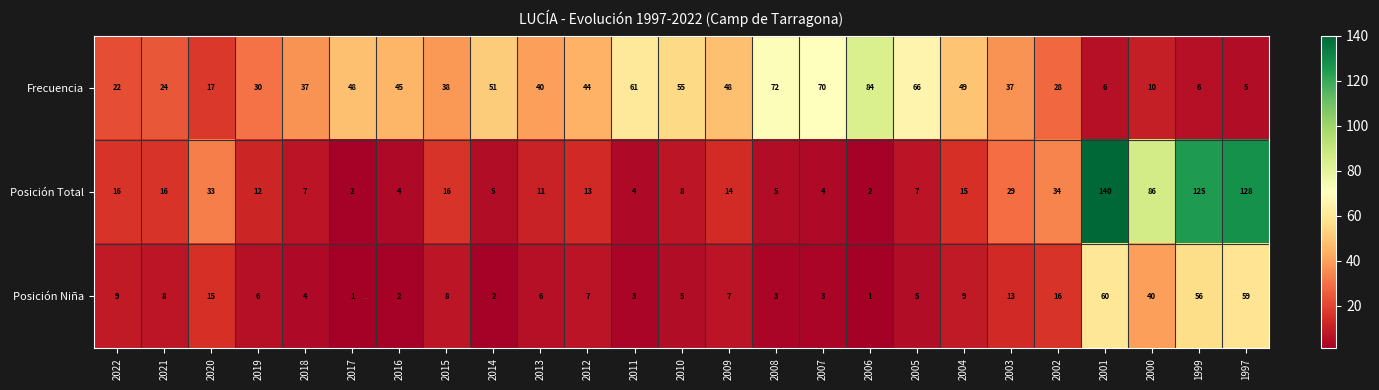

True or false: Frecuencia has a value of 15 at 2016.

False